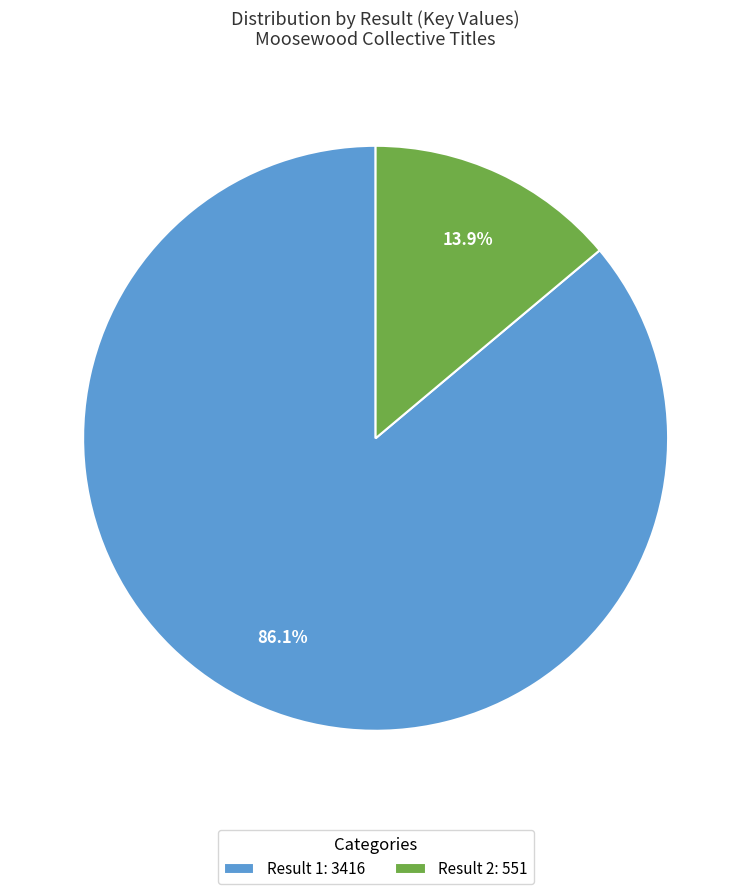

To the nearest percent, what is the difference between the largest and smallest slice percentages?

72%